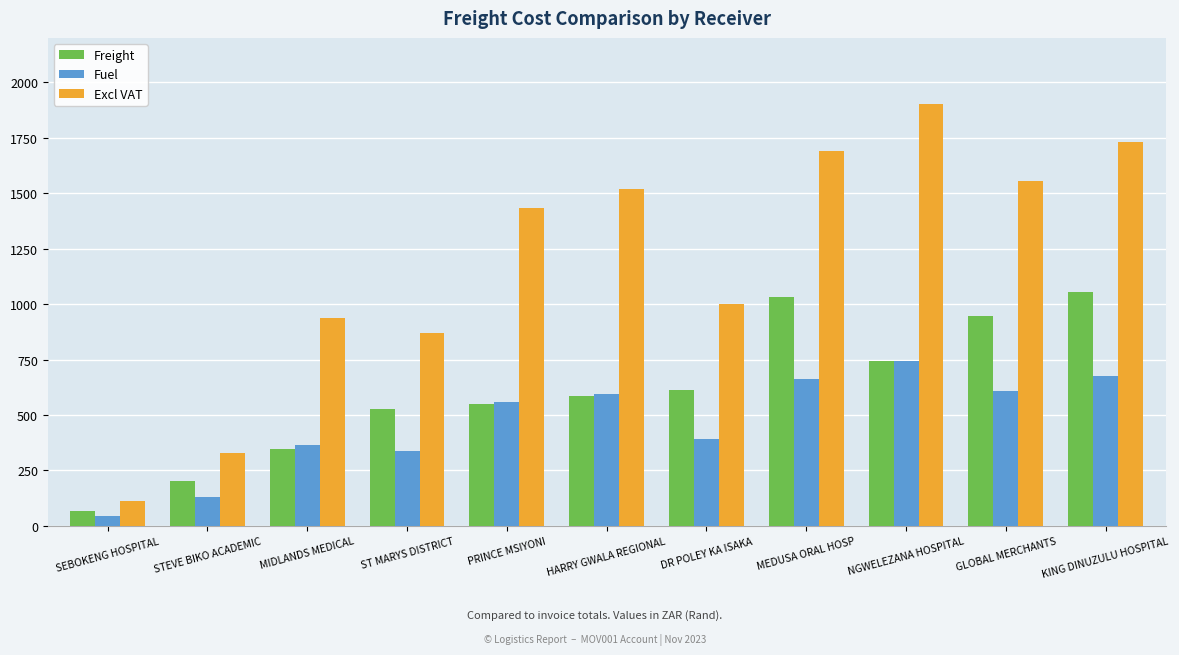

Which series has the largest total across all categories?

Excl VAT